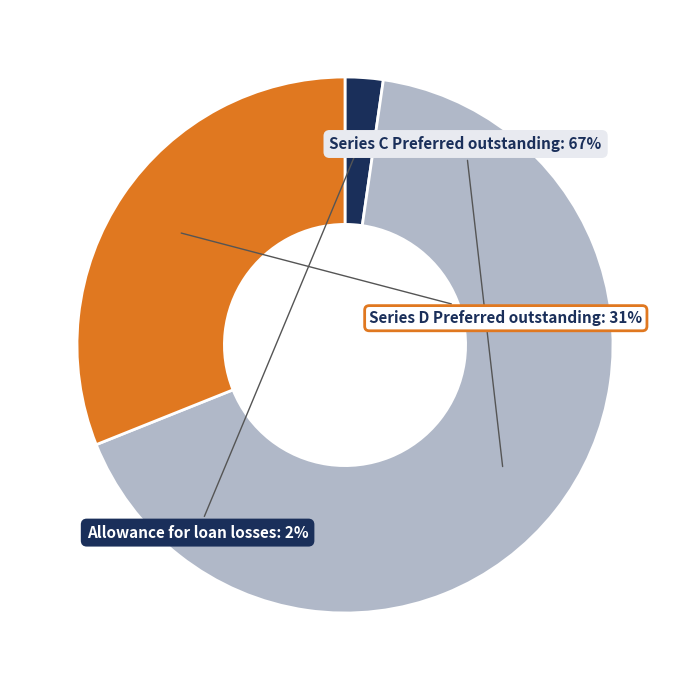

Is there any slice that represents more than half of the pie?

Yes